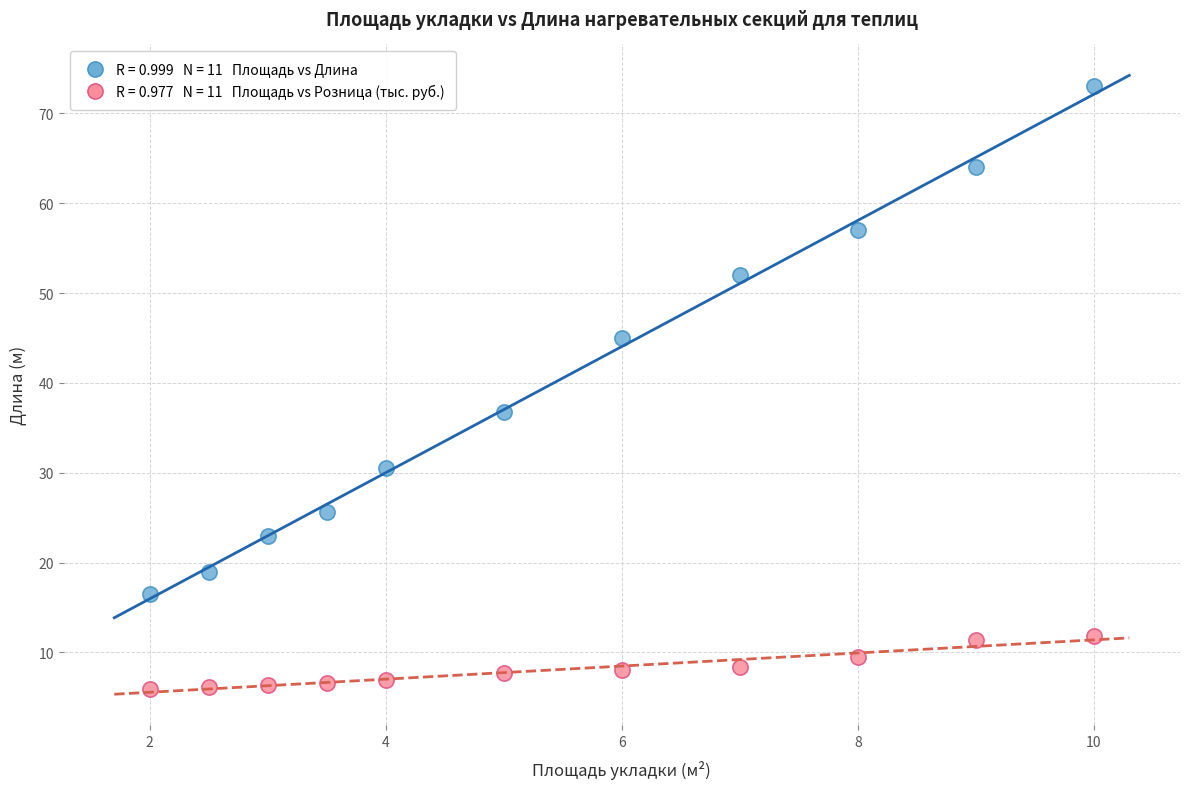

Across all series, what Y value is closest to 39?

36.8